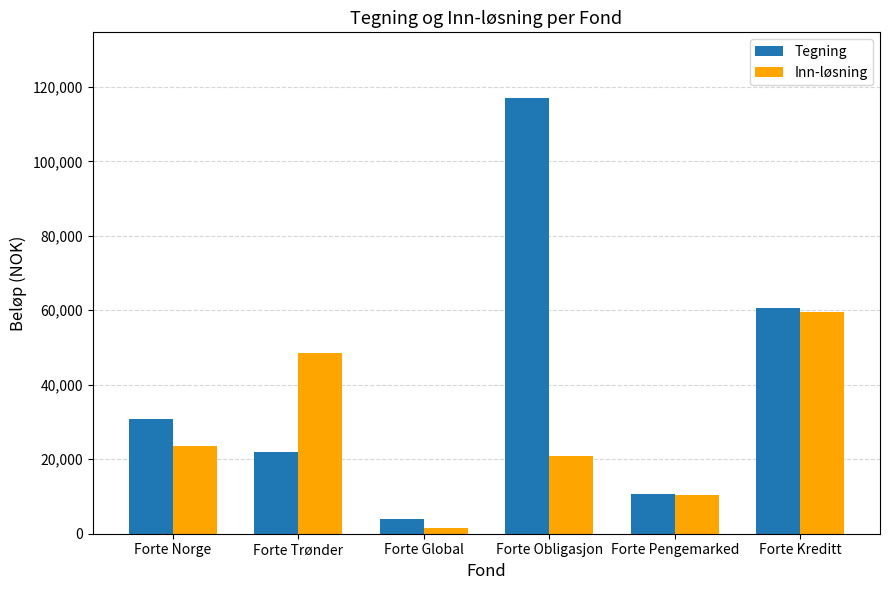

The value of Inn-løsning at Forte Trønder is 13456. True or false?

False